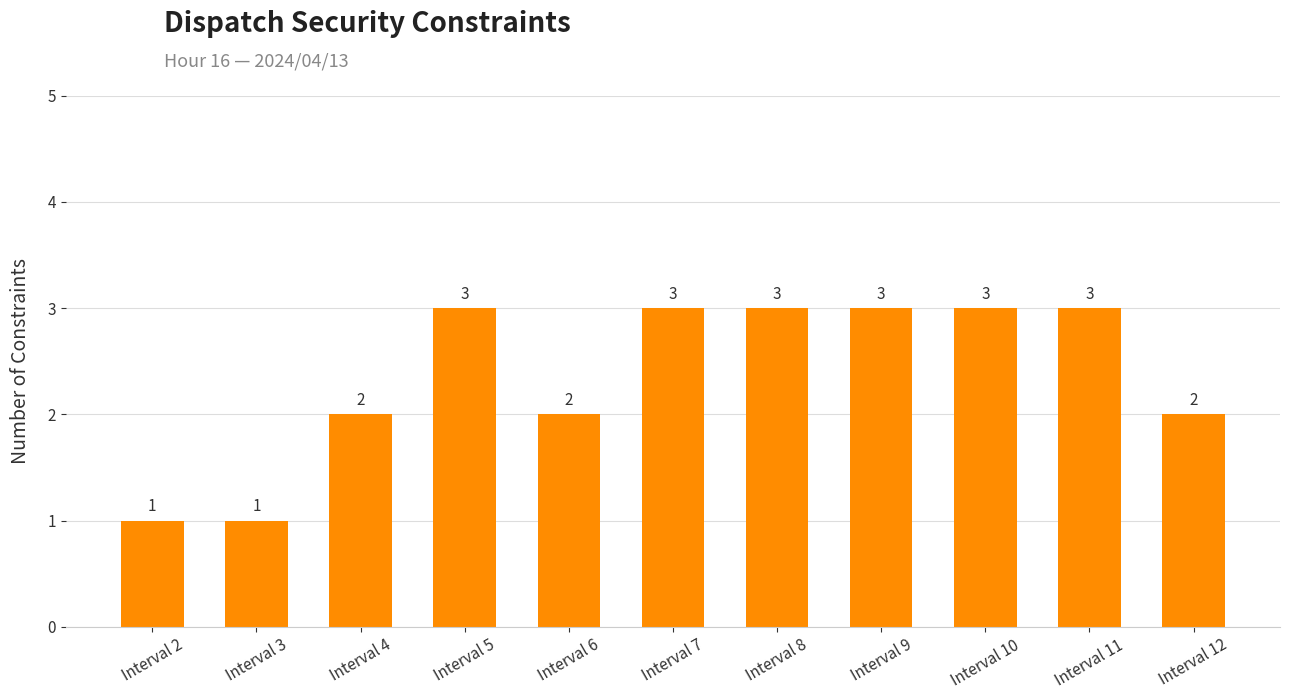

How many values are below 3?

5